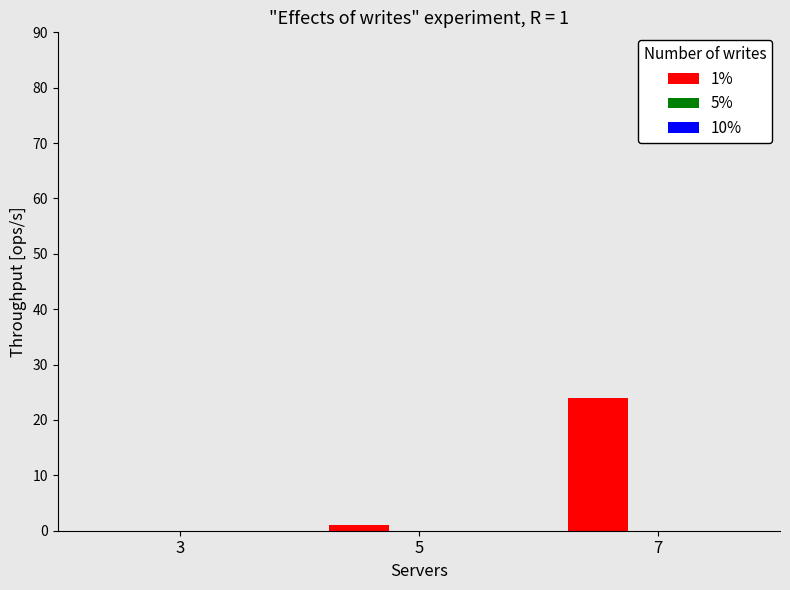

True or false: the data shows 38 at 7.

False